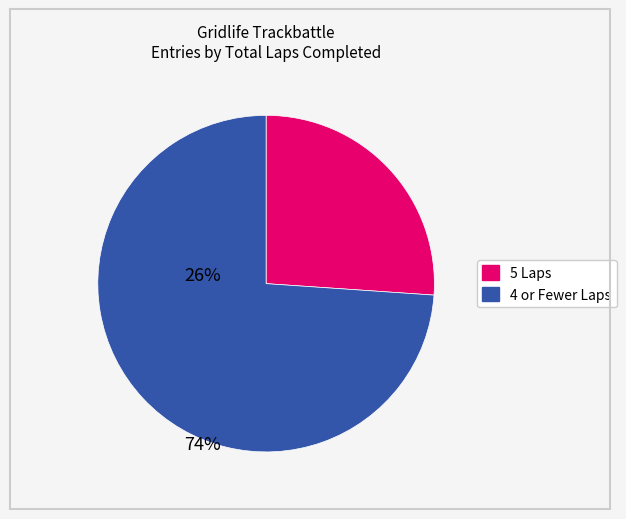

Is there any slice that represents more than half of the pie?

Yes